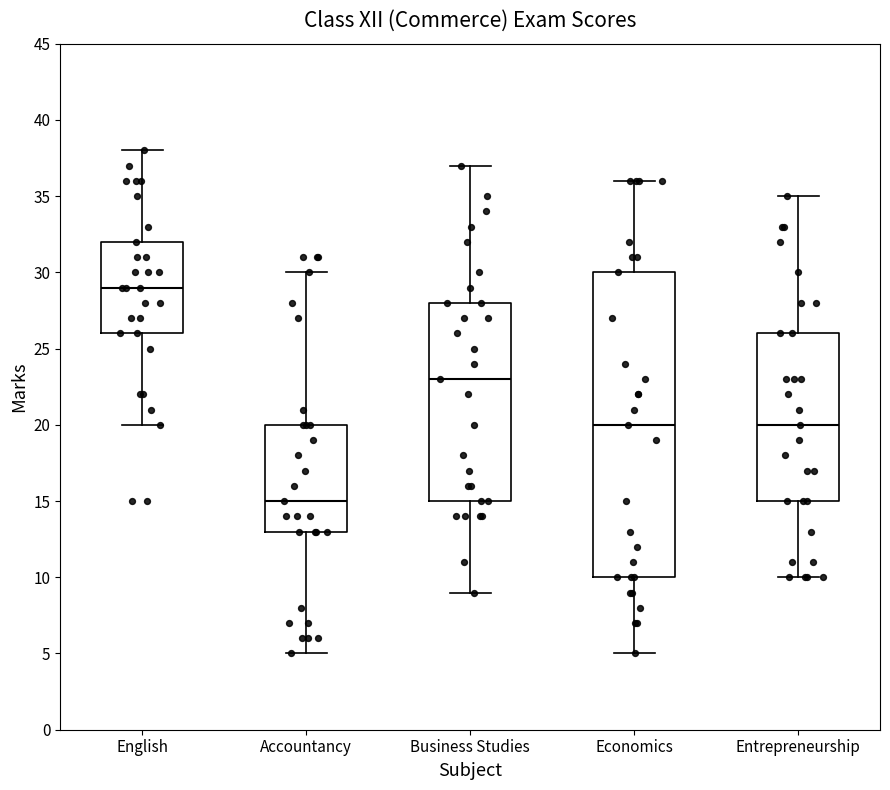

Comparing the boxes themselves (not the whiskers), which one is the tallest?

Economics